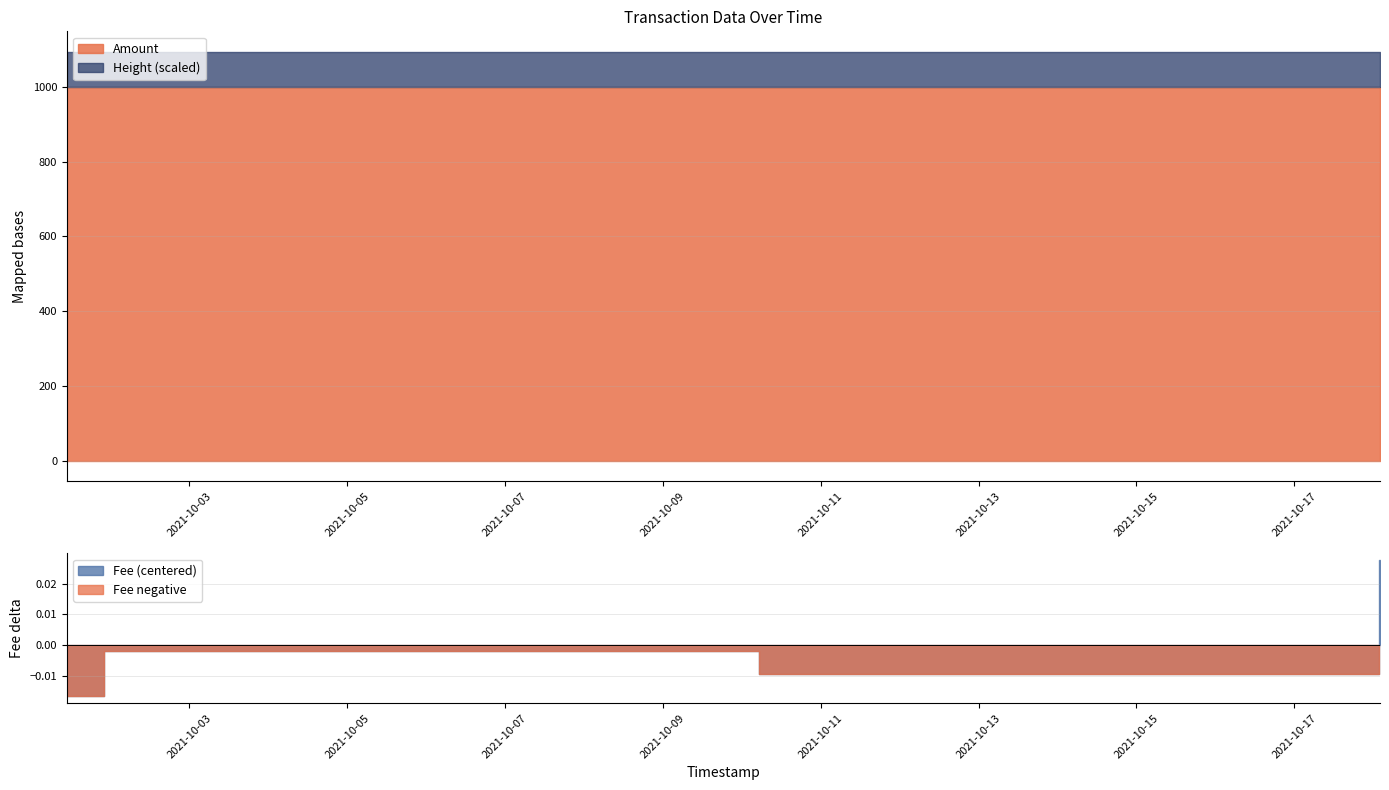

What is the sum of the Amount values at 2021-10-18 02:05:10 and 2021-10-02 09:08:05?

1999.9